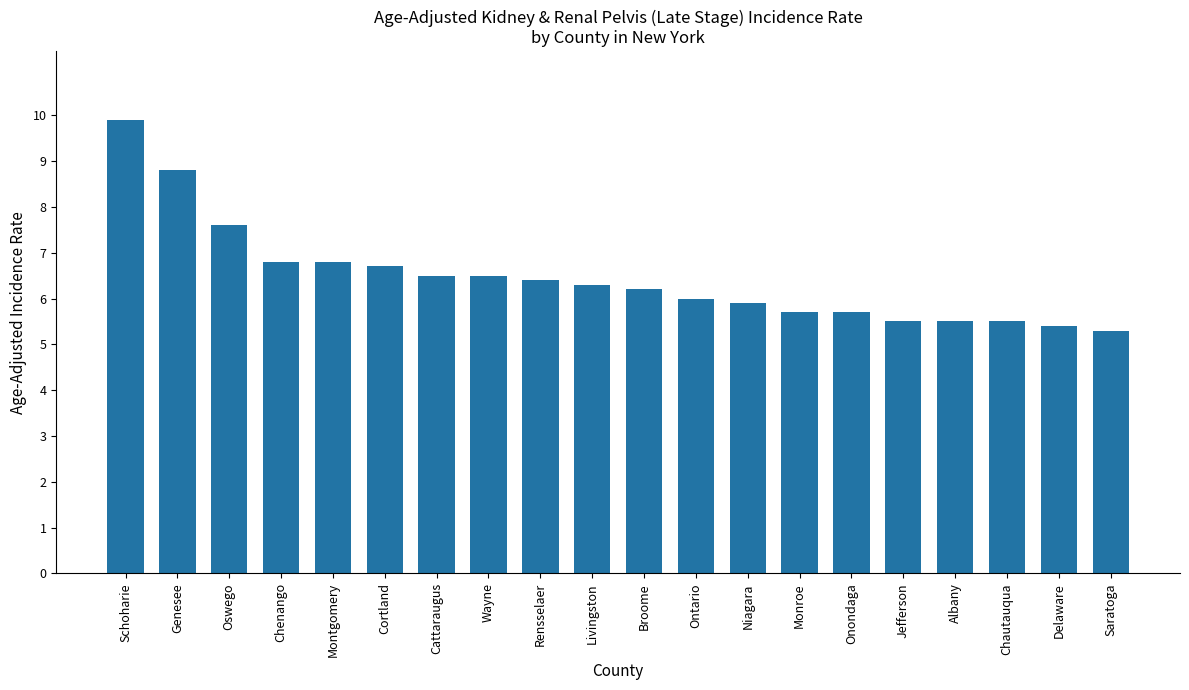

How many bars are there in total?

20